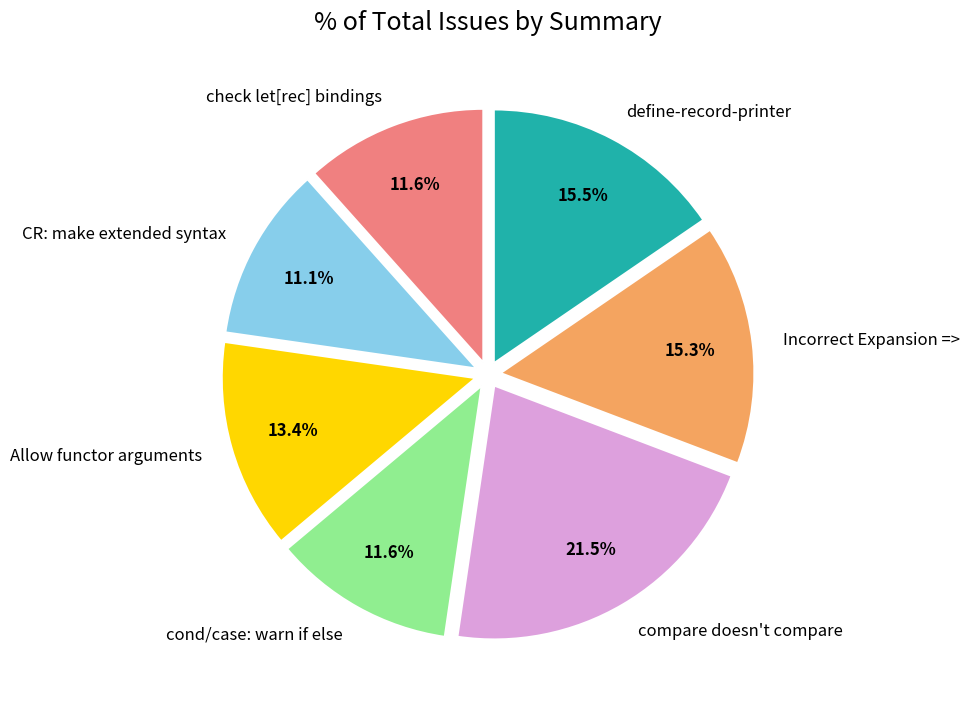

What percentage is NOT represented by CR: make extended syntax?

88.9%